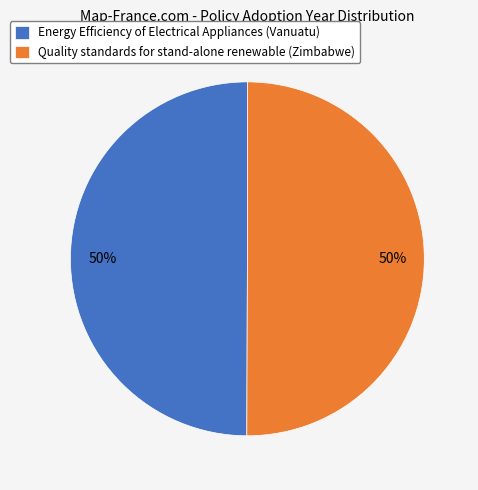

Count the number of slices in the pie.

2